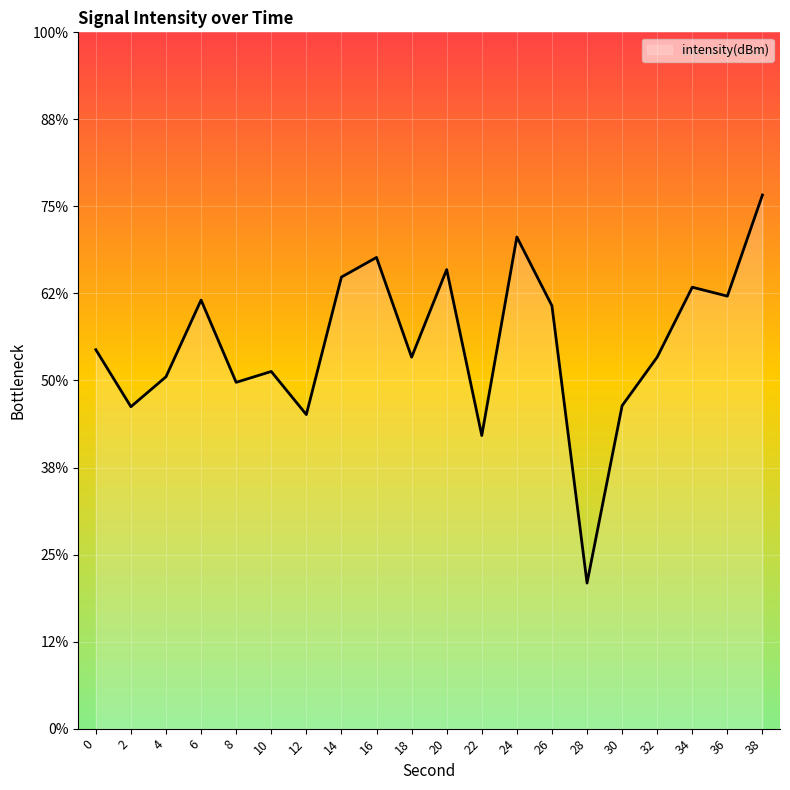

Reading right to left, extract all data points from this chart.

38=-124.3	36=-130.2	34=-129.6	32=-133.7	30=-136.5	28=-146.6	26=-130.7	24=-126.8	22=-138.2	20=-128.6	18=-133.7	16=-127.9	14=-129.1	12=-137.0	10=-134.5	8=-135.1	6=-130.4	4=-134.8	2=-136.5	0=-133.2